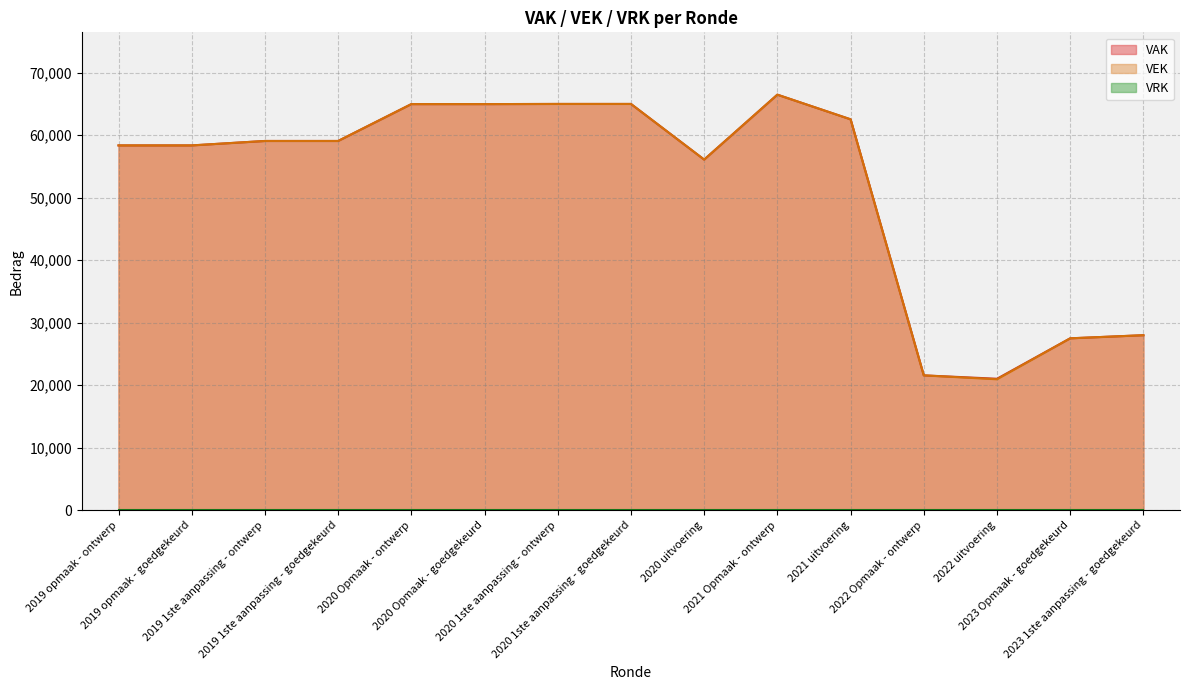

What is the sum of the VEK values at 2020 Opmaak - ontwerp and 2021 Opmaak - ontwerp?

131467